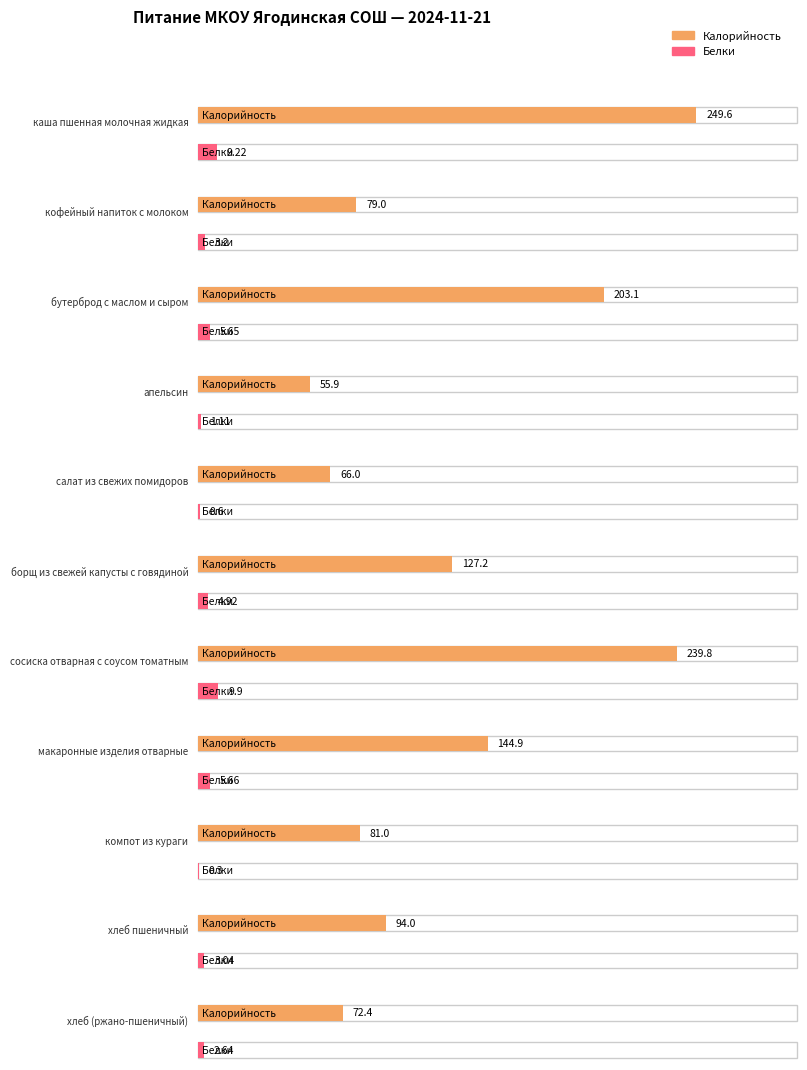

How many data points does each series have?

11